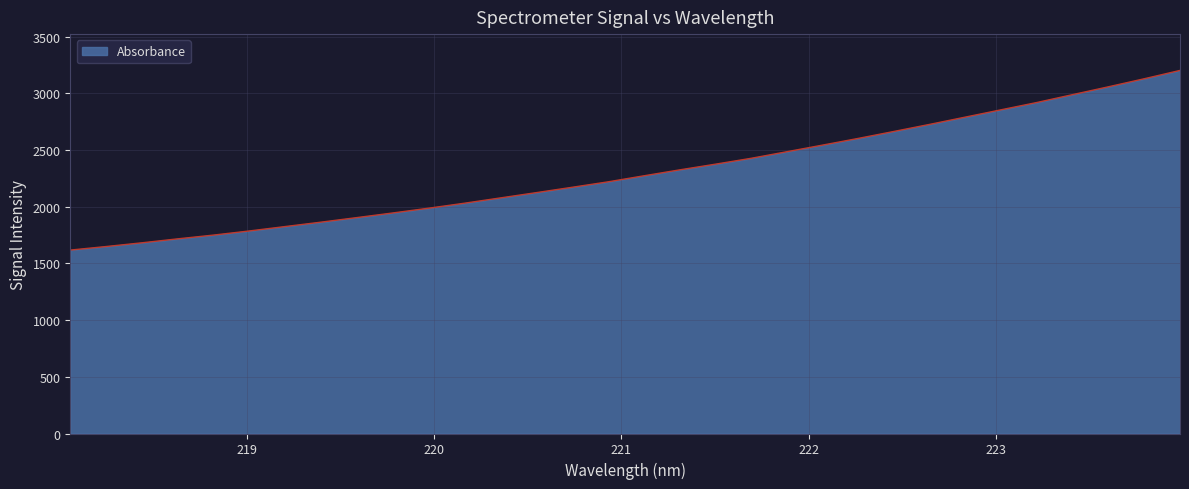

What is the maximum value shown in the chart?

3203.2